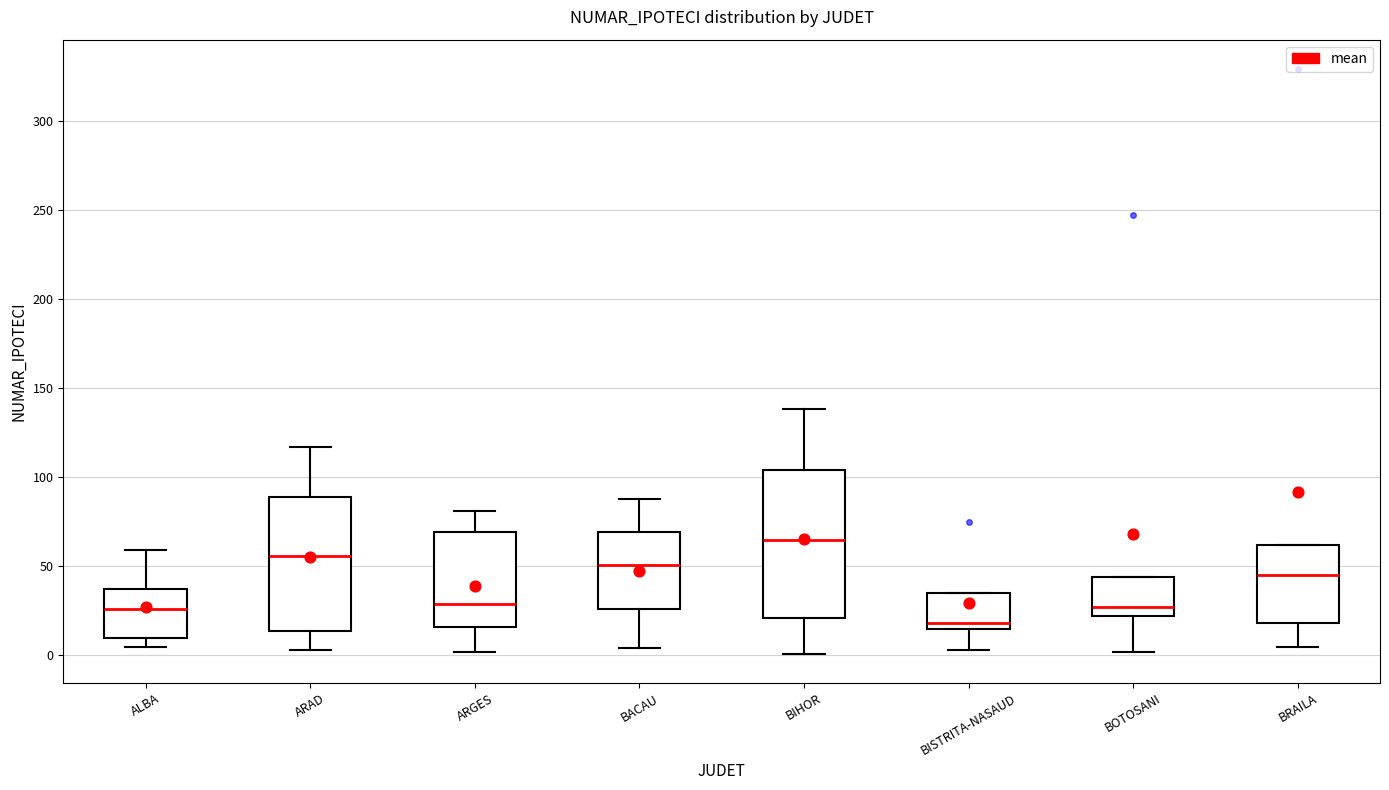

Where does the upper whisker of the box for BIHOR end on the y-axis? The values are not printed on the chart, so give them approximately, as read against the axis.

140